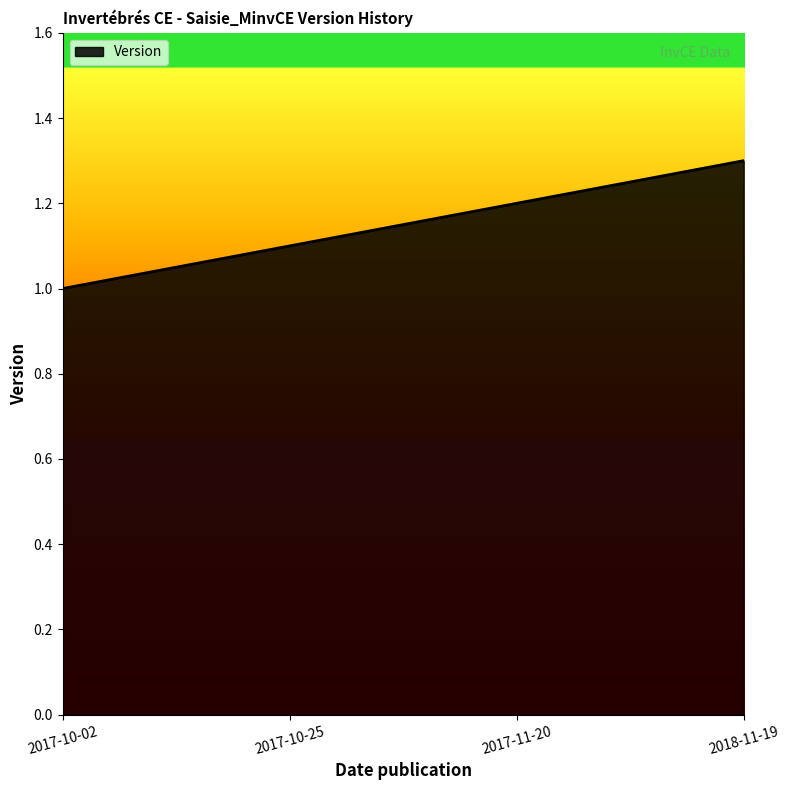

Reading left to right, transcribe all the data shown in this chart.

2017-10-02=1.0	2017-10-25=1.1	2017-11-20=1.2	2018-11-19=1.3